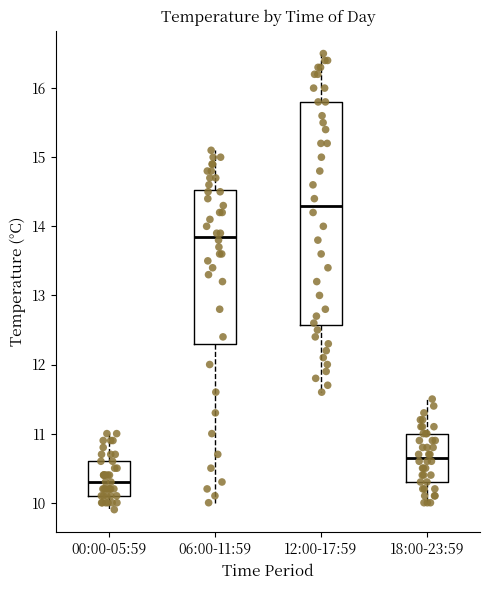

Which box has the lowest median line?

00:00-05:59